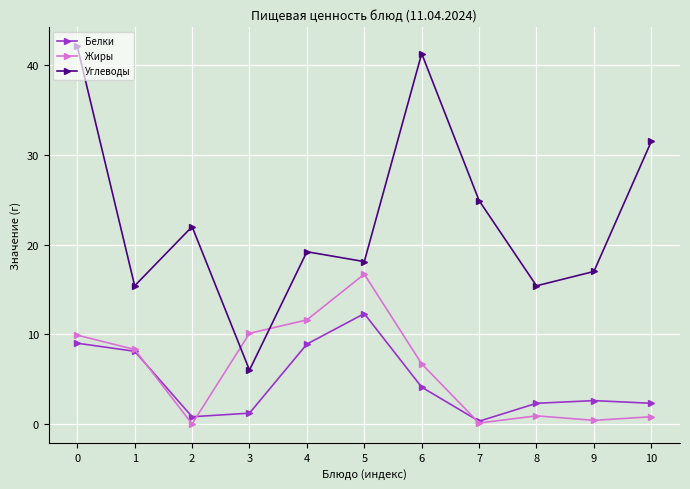

True or false: Жиры has a value of 10.8 at 2.

False